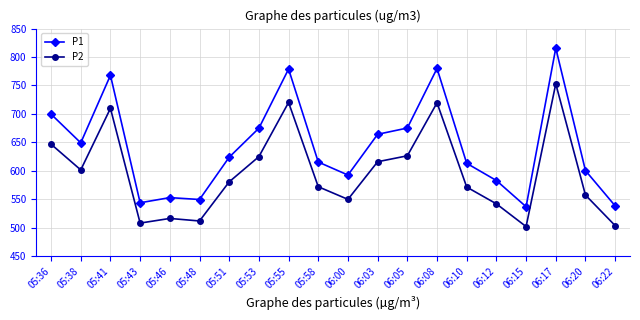

What is the difference between the second highest and minimum values in the P2 series?

218.2